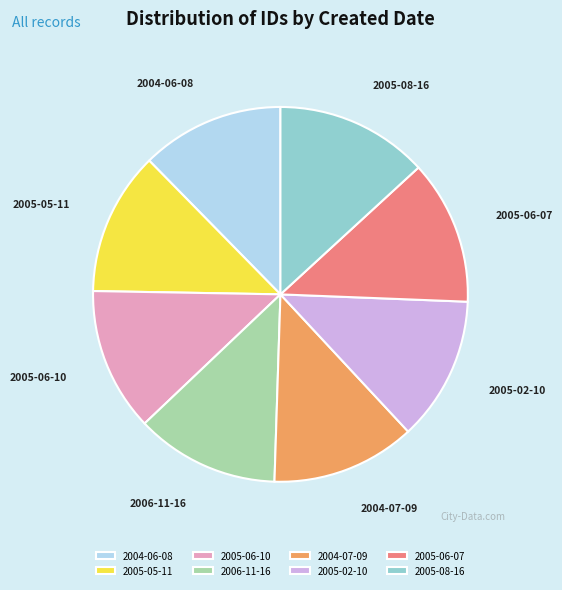

How many slices are in this pie chart?

8